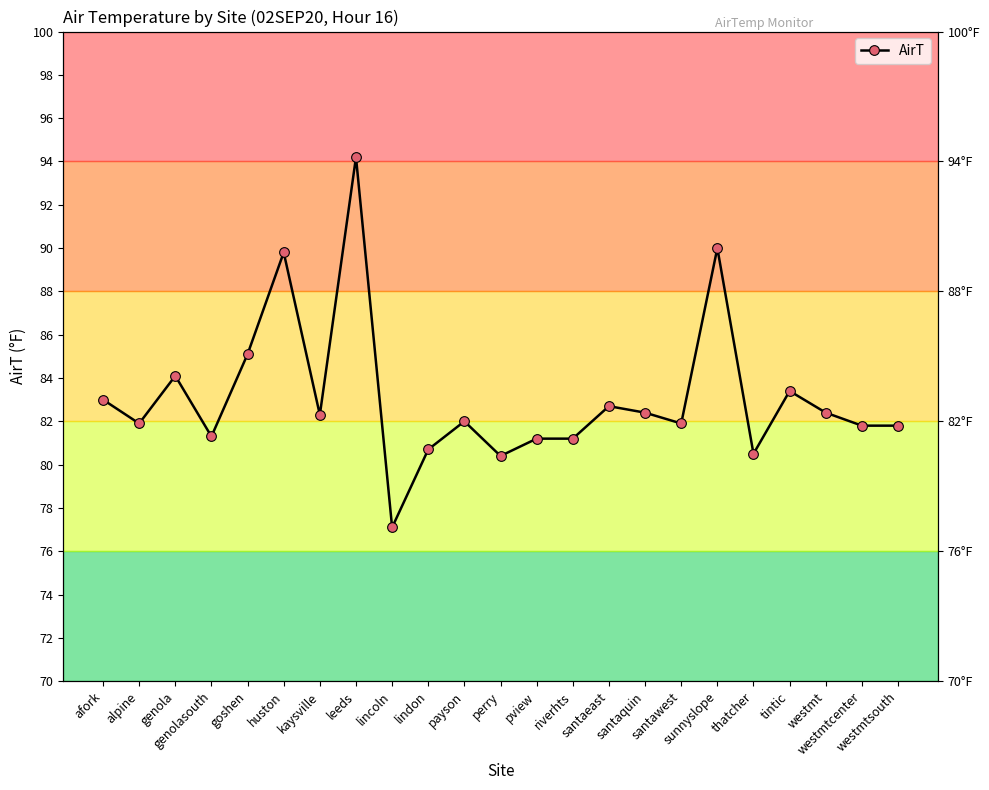

What is the minimum value shown in the chart?

77.1